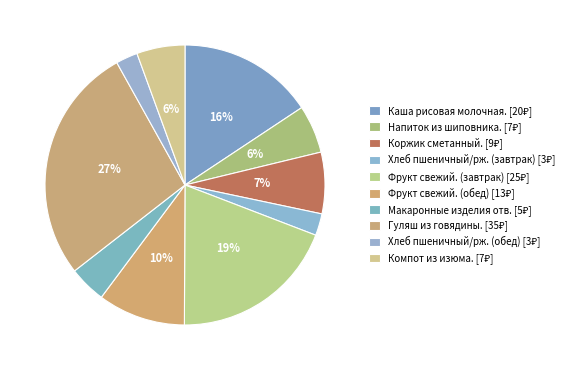

How many slices are in this pie chart?

10